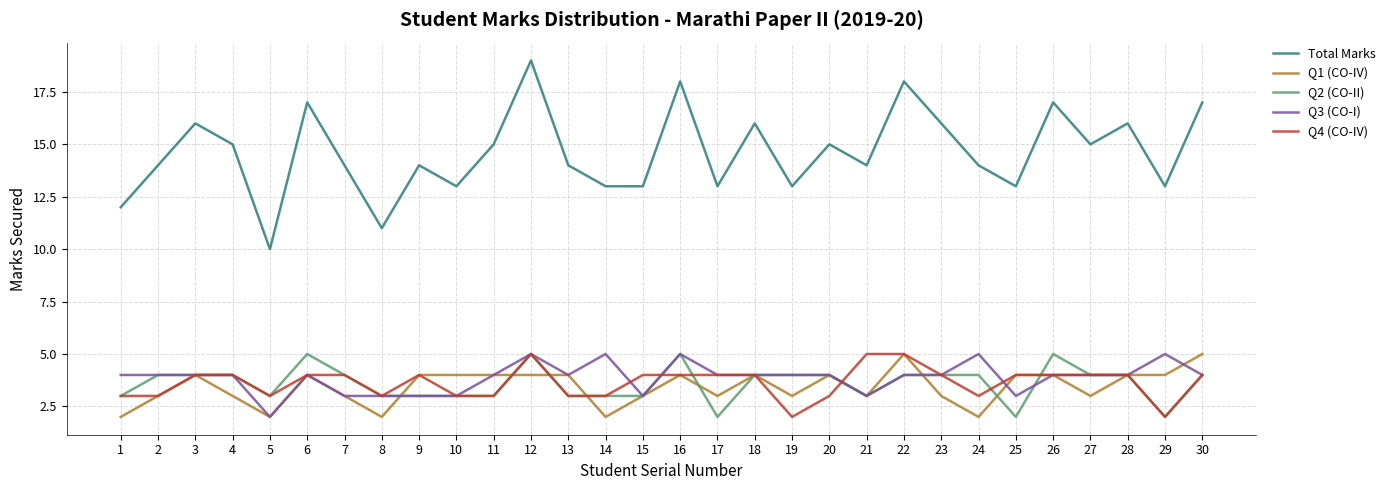

What is the minimum value for Total Marks?

10